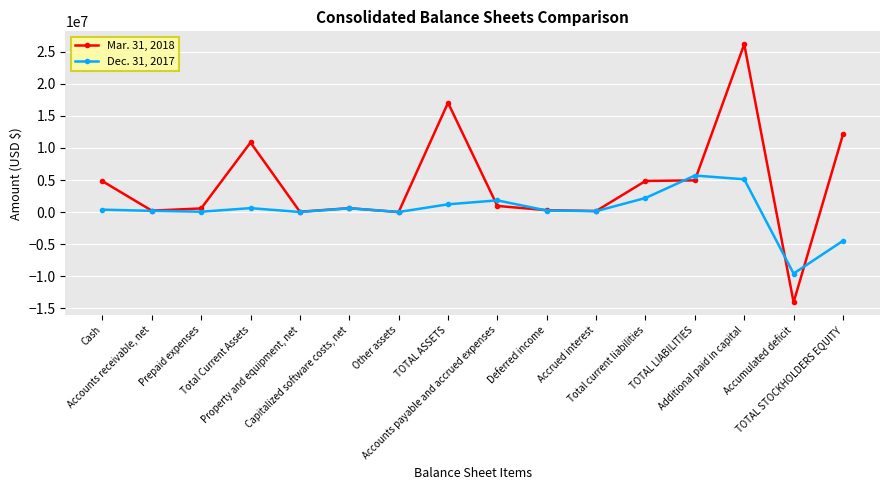

Which series has the widest spread of values?

Mar. 31, 2018